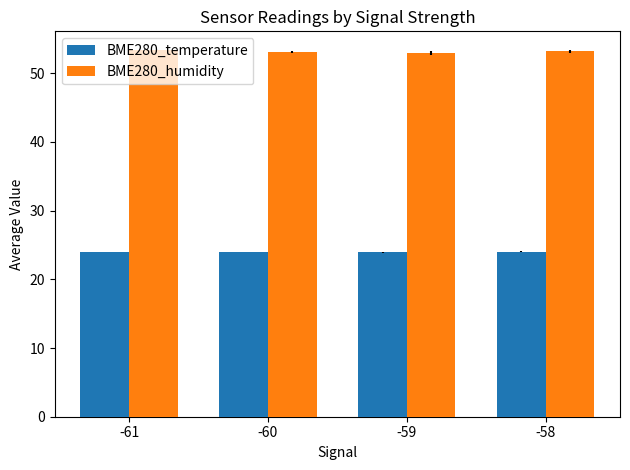

What is the minimum value for BME280_humidity?

52.9